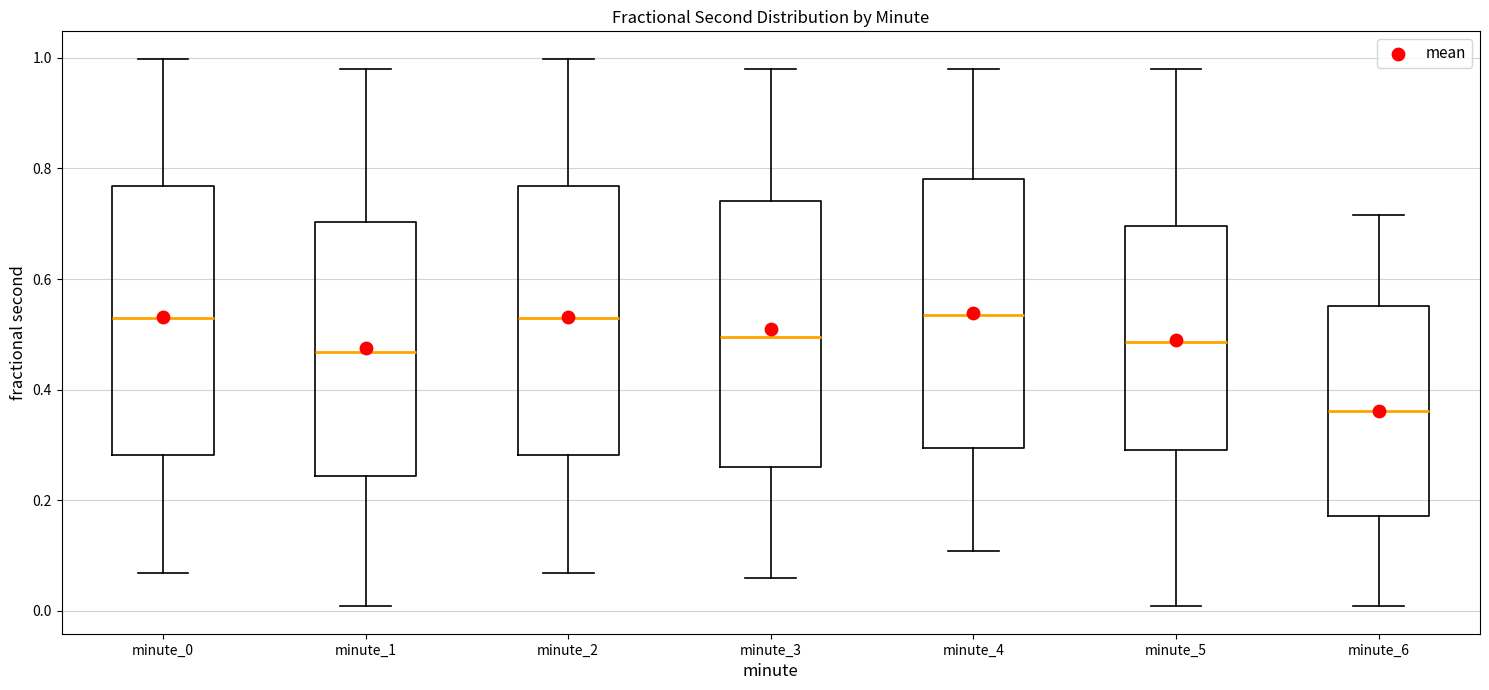

Which box's median line is the lowest?

minute_6